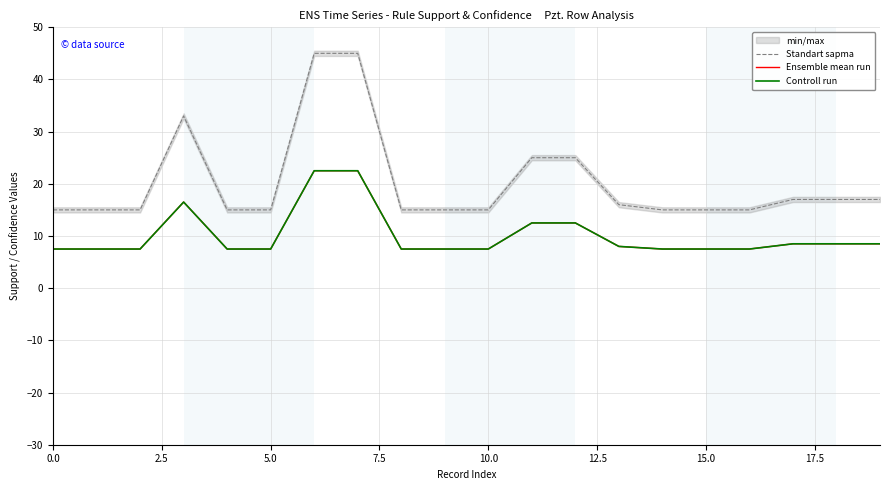

What is the smallest value displayed?

7.5